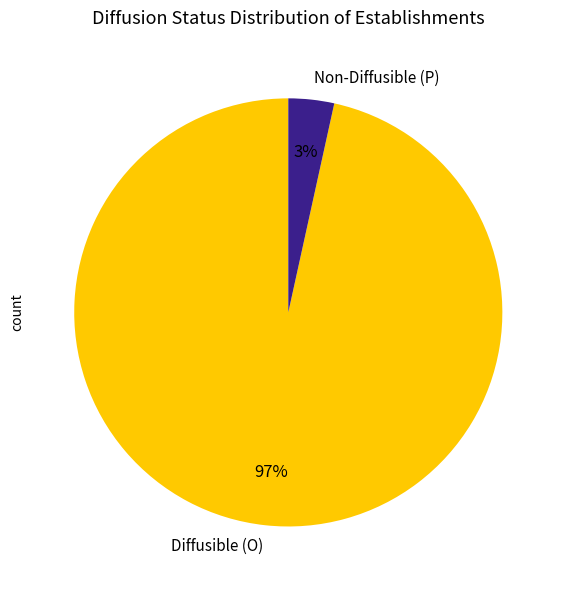

Which category has the smallest portion of the pie?

Non-Diffusible (P)